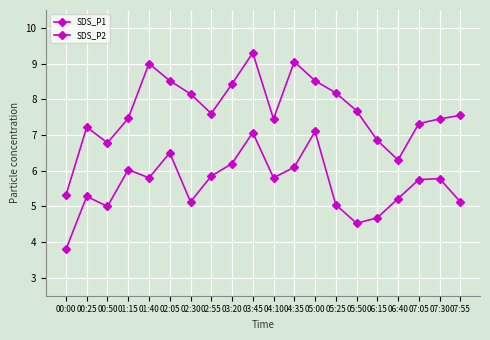

Which series changed the most between 00:25 and 05:50?

SDS_P2